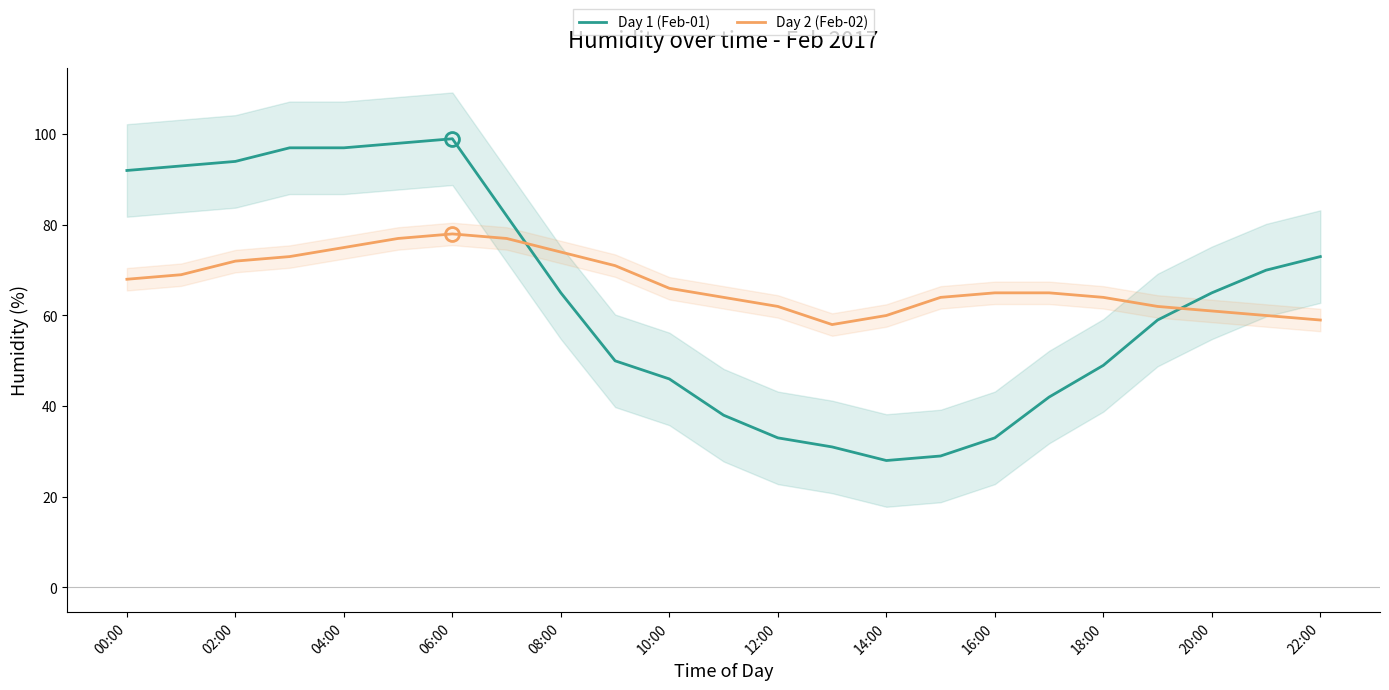

How many intersections are there between Day 2 (Feb-02) and Day 1 (Feb-01)?

2